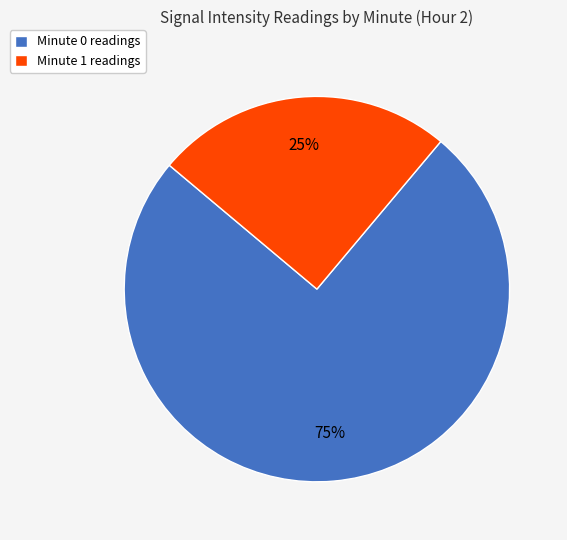

To the nearest percent, what portion does Minute 1 represent?

25%